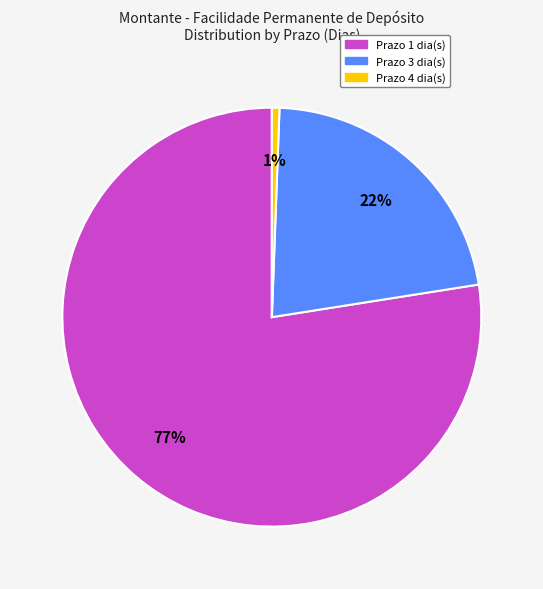

To the nearest percent, what is the average slice percentage?

33%